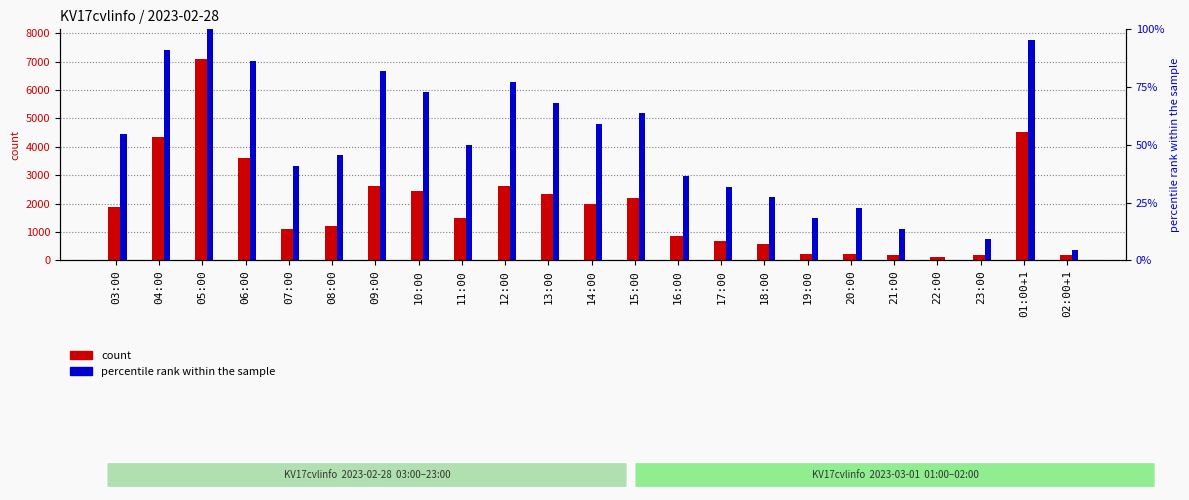

Which series has the widest spread of values?

count